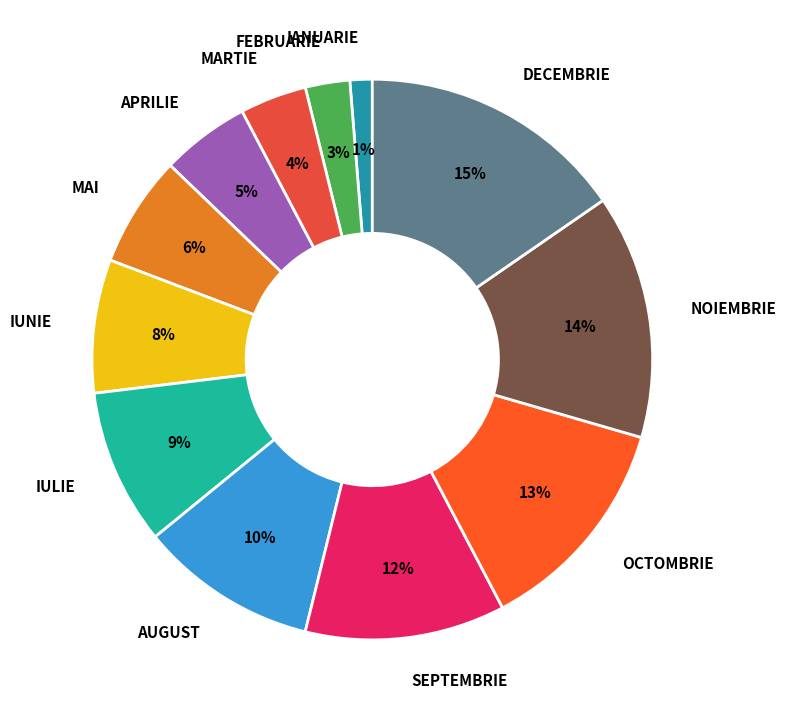

To the nearest percent, what portion does NOIEMBRIE represent?

14%